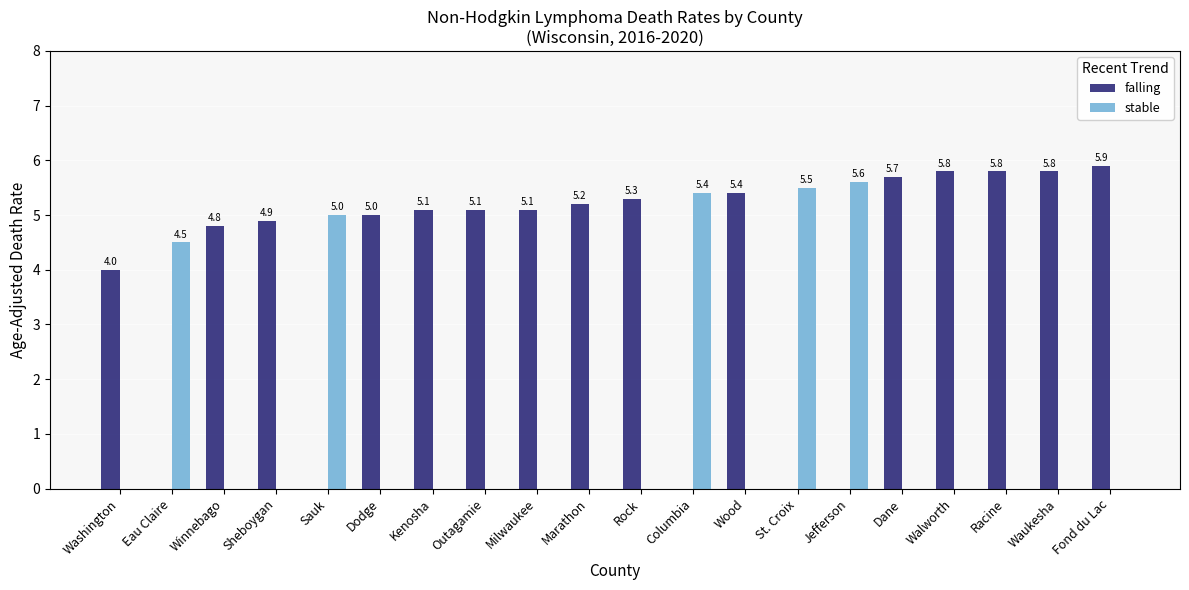

The falling series shows 7.8 at Milwaukee. True or false?

False